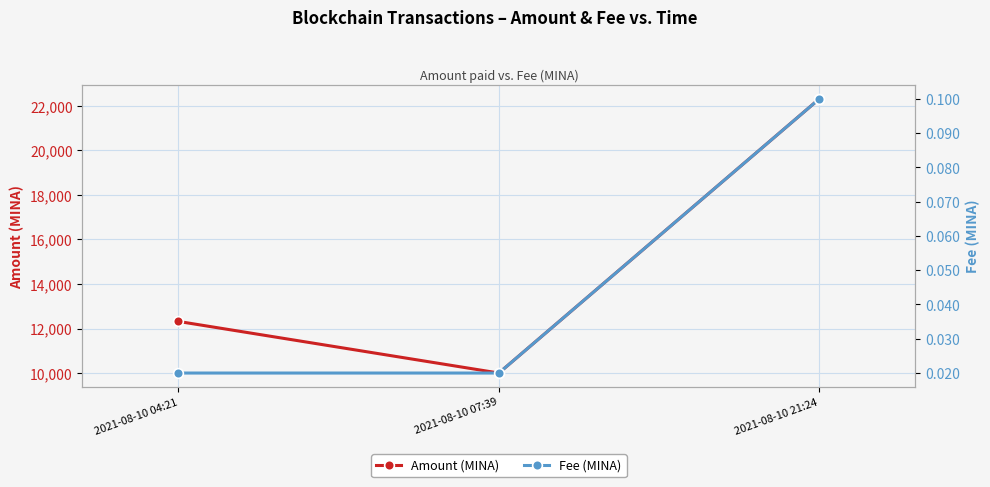

Which category has the lowest value across all series?

2021-08-10 04:21